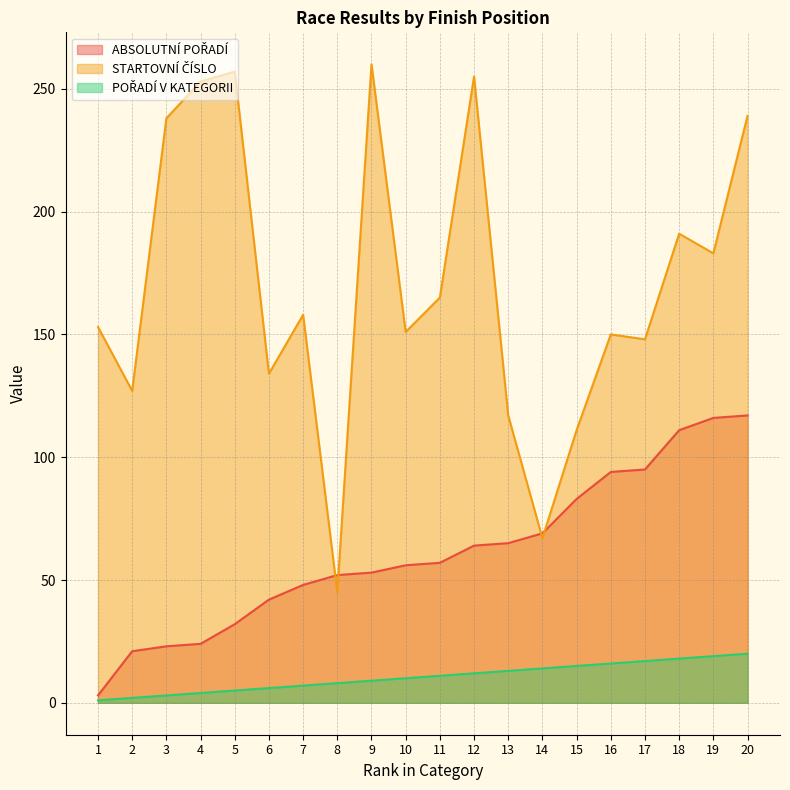

At which category is the sum across all series the highest?

20